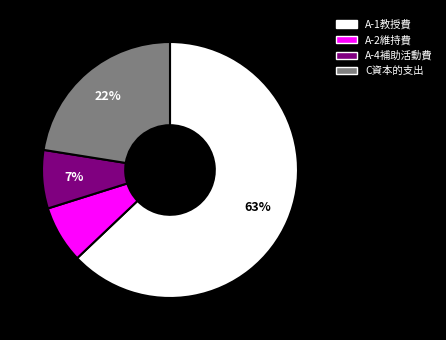

Which category has the biggest portion of the pie?

A-1教授費